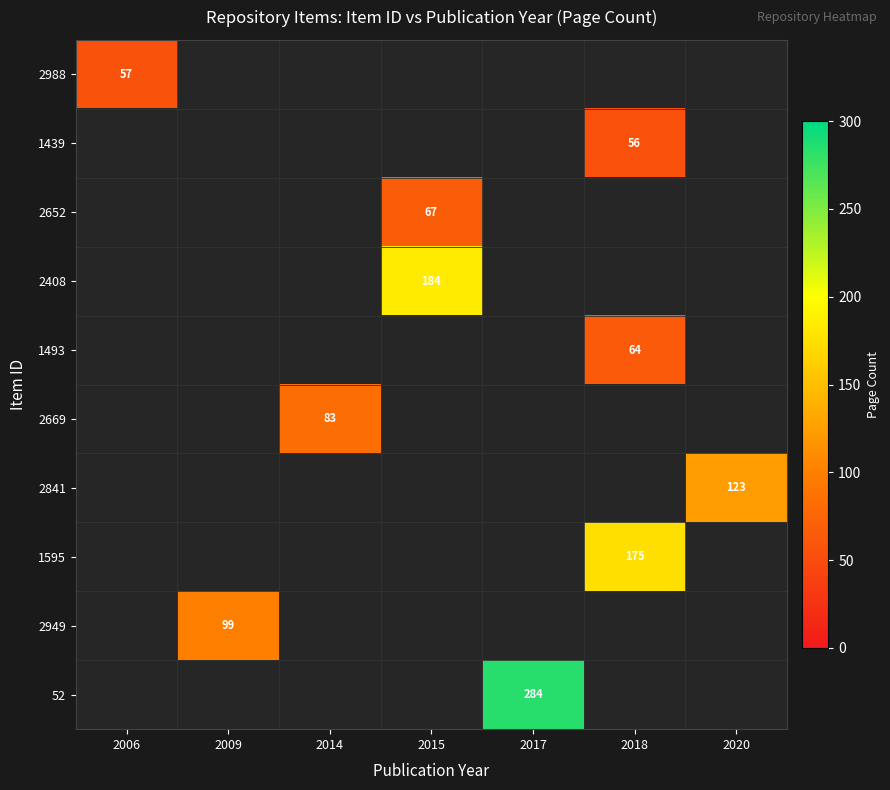

List the labels in order of 1595 value, smallest first.

2006, 2009, 2014, 2015, 2017, 2018, 2020